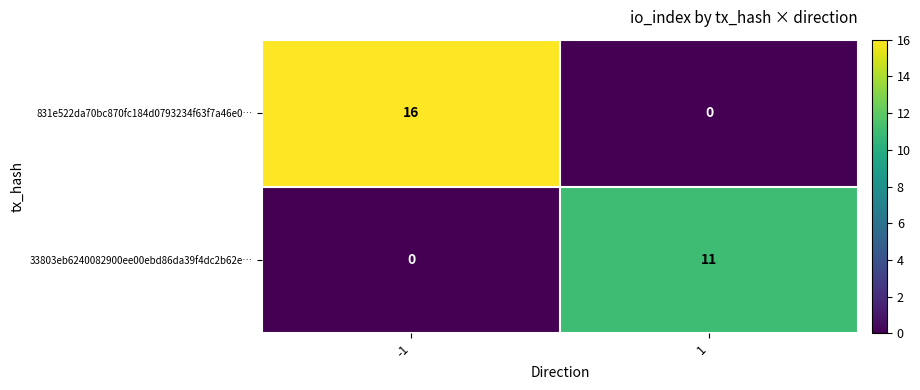

Which series has the largest total across all categories?

831e522da70bc870fc184d0793234f63f7a46e0…